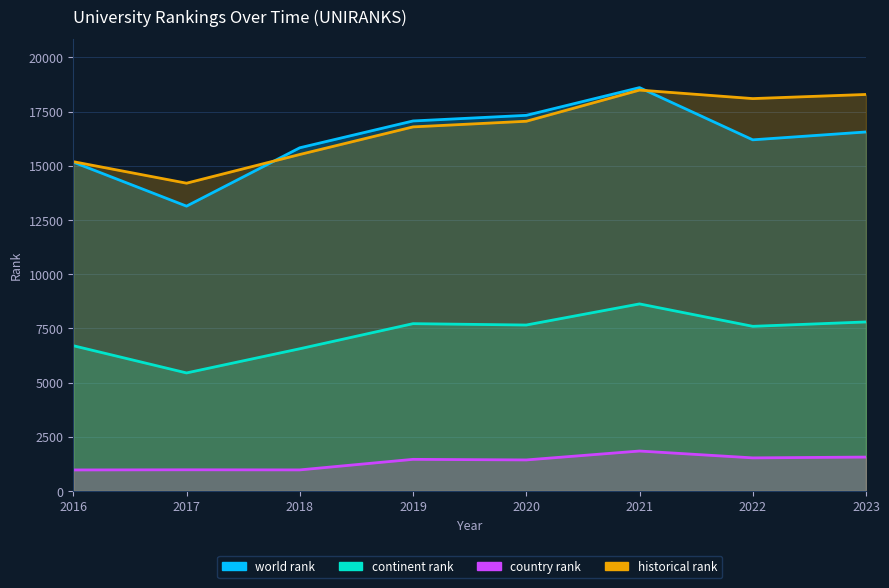

What is the value of the historical rank point at the 6th from the left?

18490.0